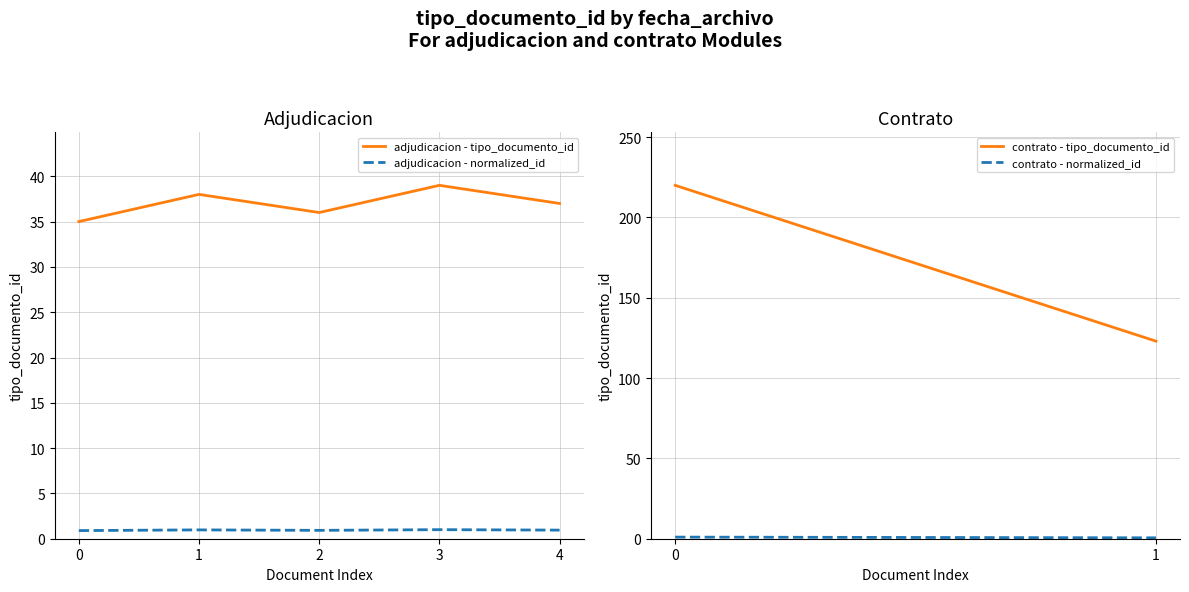

Rank the series by their maximum value, from highest to lowest.

adjudicacion - tipo_documento_id, adjudicacion - normalized_id